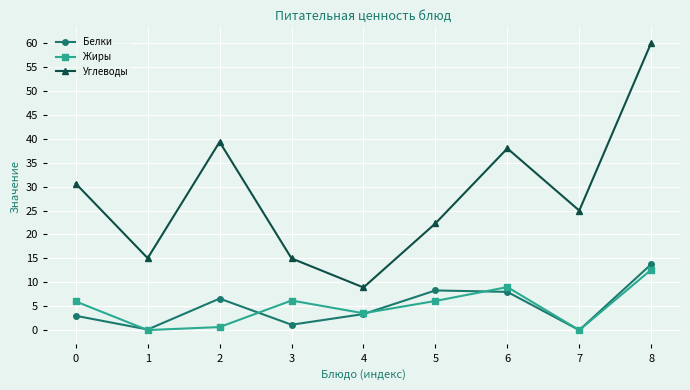

What is the difference between the second highest and minimum values in the Белки series?

8.3